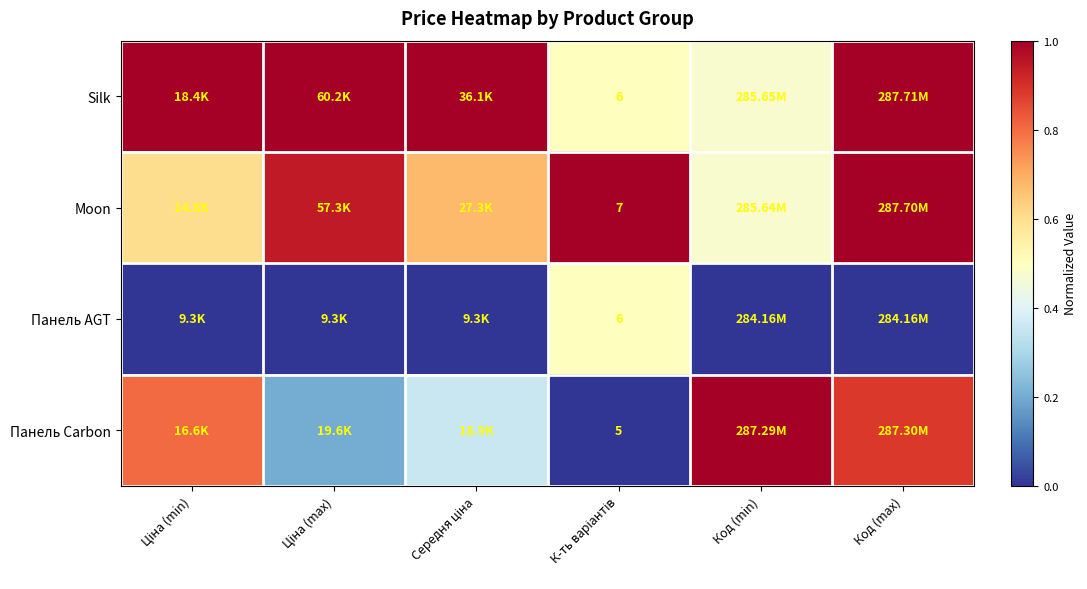

At how many categories does at least one series exceed 0?

6